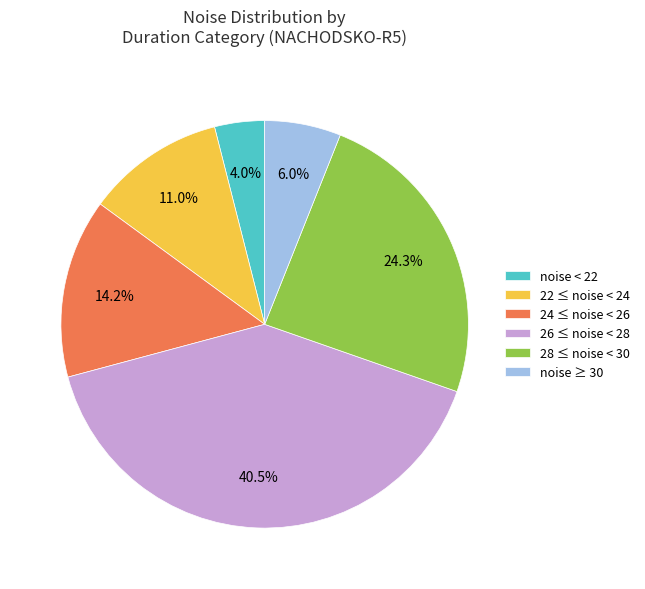

Between 28 ≤ noise < 30 and 26 ≤ noise < 28, which is larger?

26 ≤ noise < 28